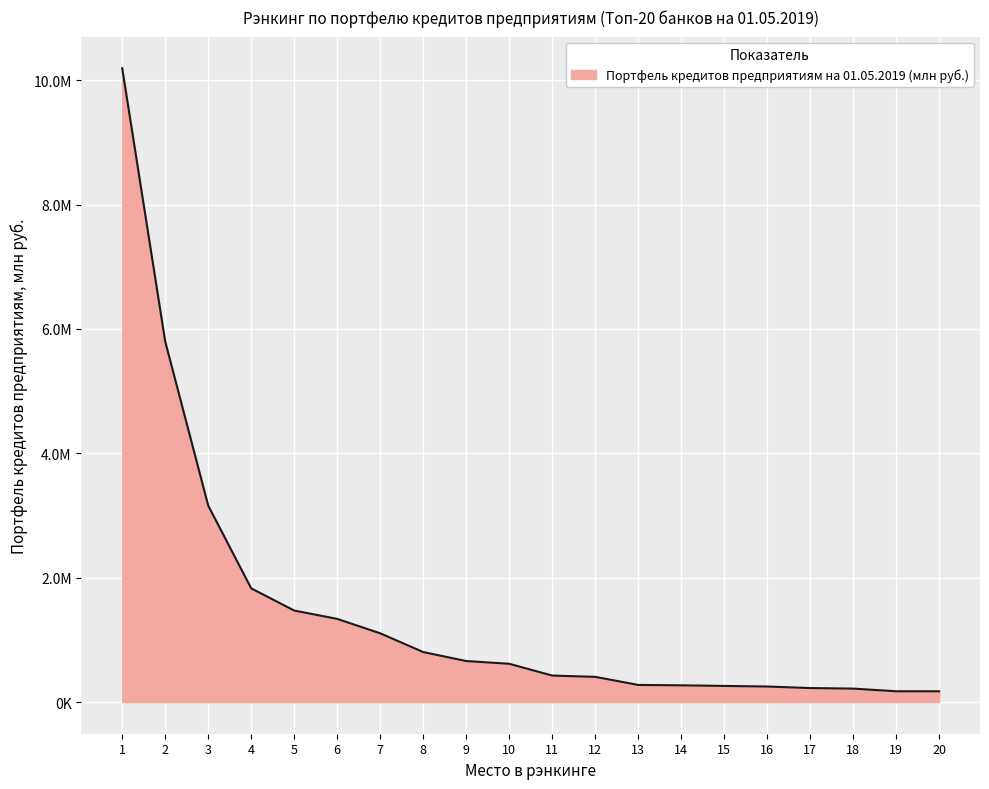

What is the greatest value displayed?

10193035.0